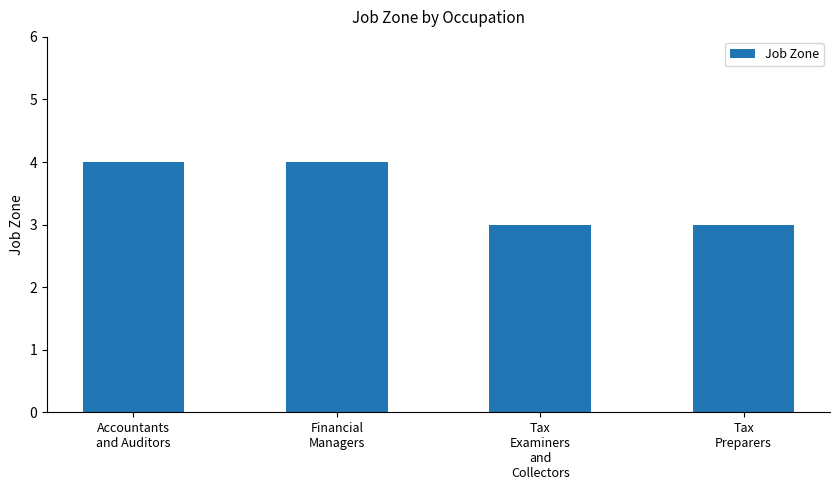

What is the greatest value displayed?

4